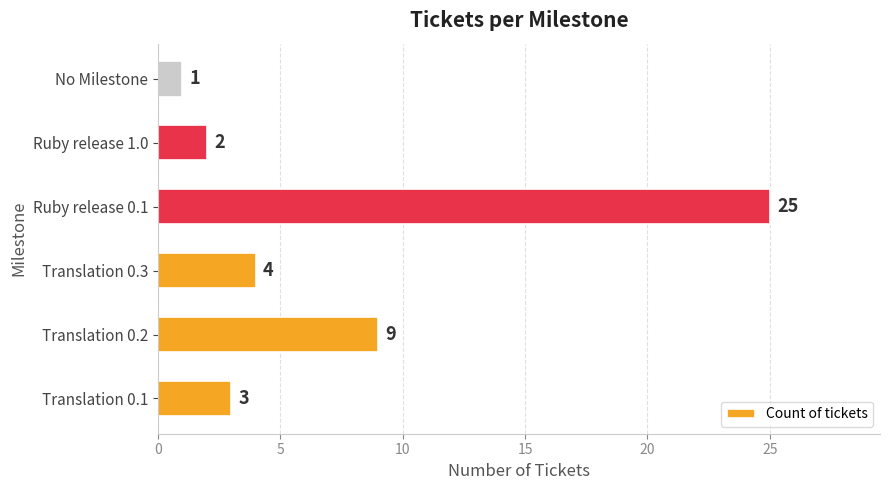

What is the average value?

7